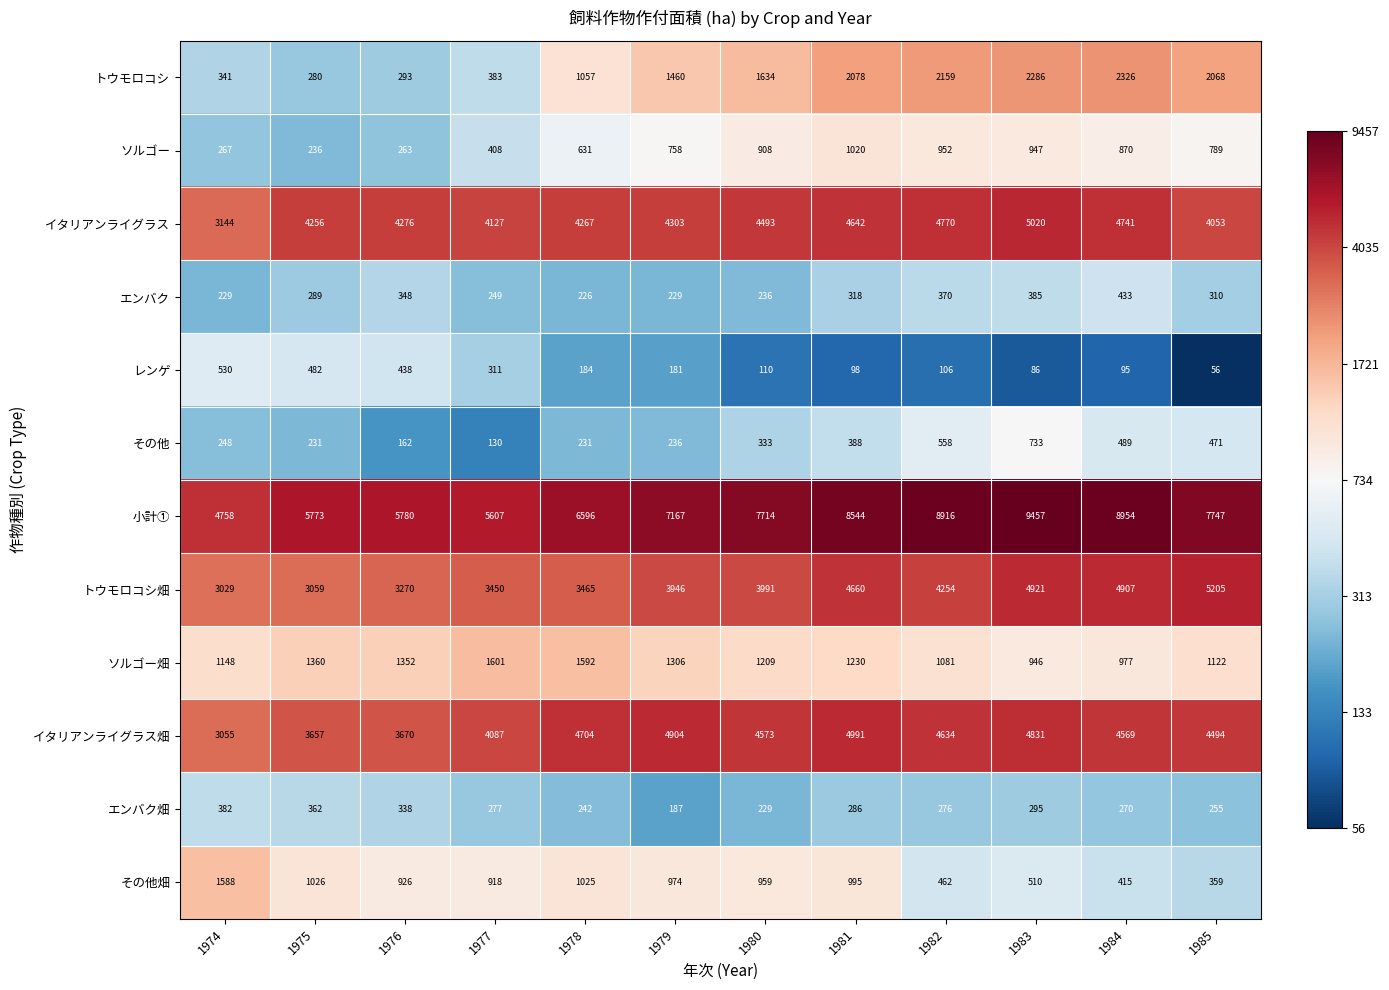

At which category does the chart reach its minimum across all series?

1985